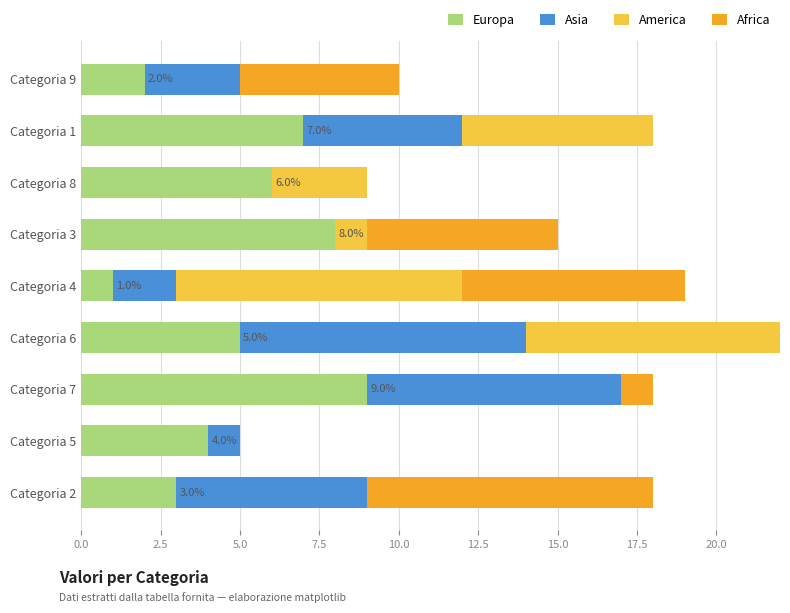

What are all the series names shown in the legend?

Europa, Asia, America, Africa